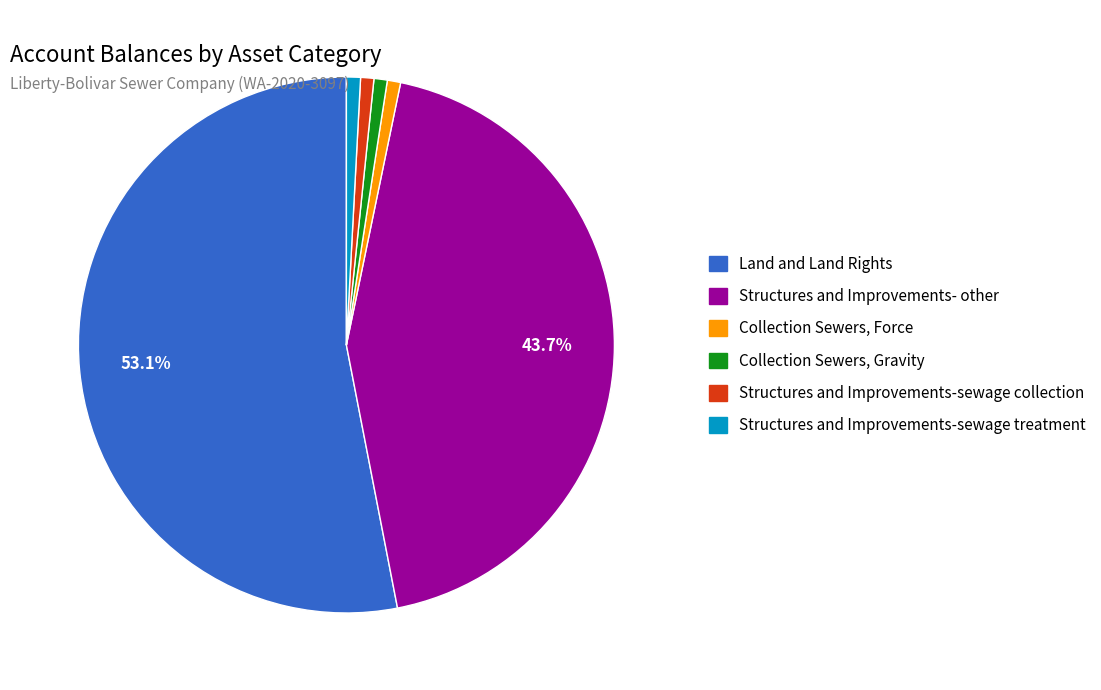

How many segments does this pie chart have?

6